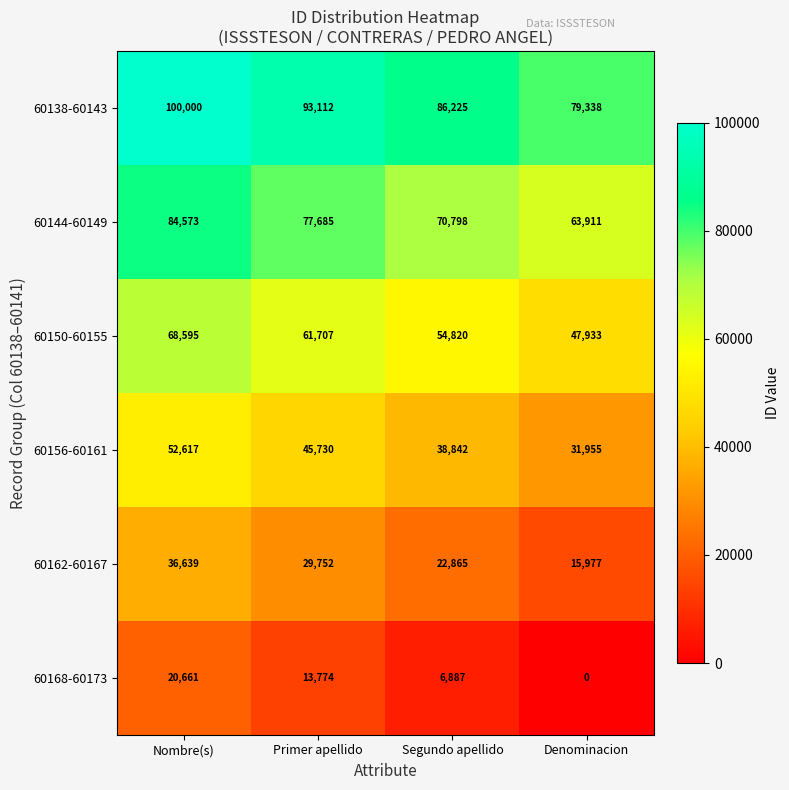

Reading left to right, transcribe all the data shown in this chart.

60138-60143: 100000	93112	86225	79338
60144-60149: 84573	77685	70798	63911
60150-60155: 68595	61707	54820	47933
60156-60161: 52617	45730	38842	31955
60162-60167: 36639	29752	22865	15977
60168-60173: 20661	13774	6887	0